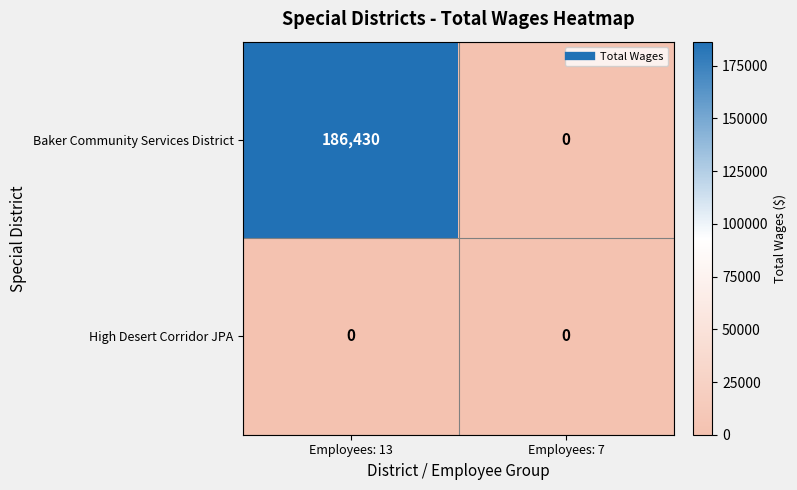

Rank the series at Employees: 13 from highest to lowest value.

Baker Community Services District, High Desert Corridor JPA